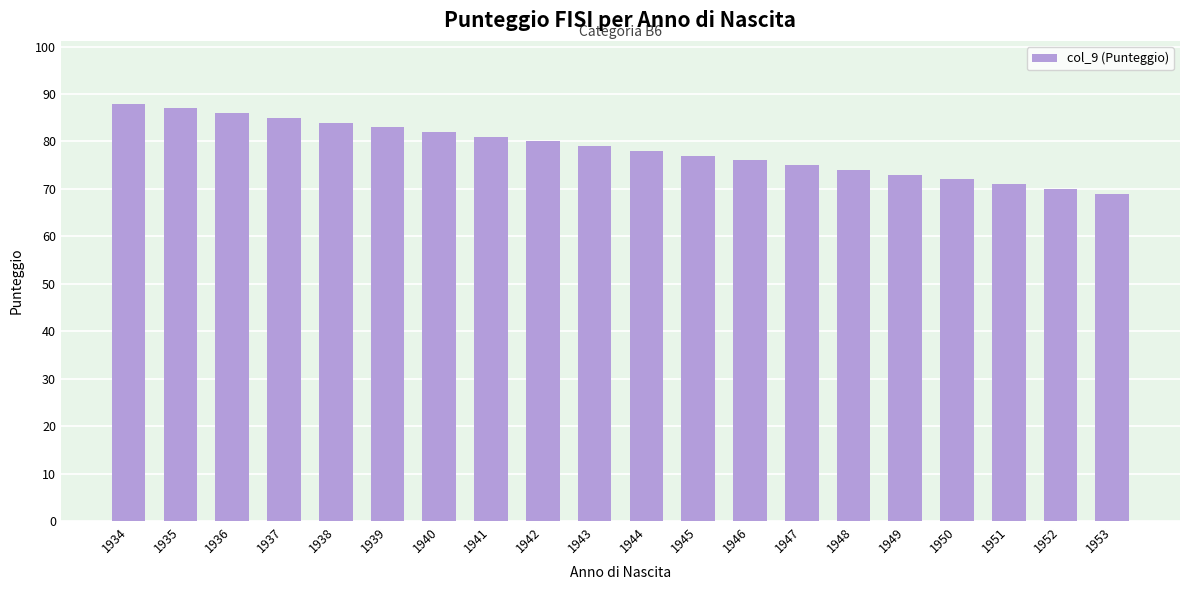

What is the ratio of the value at 1944 to the value at 1953?

1.1